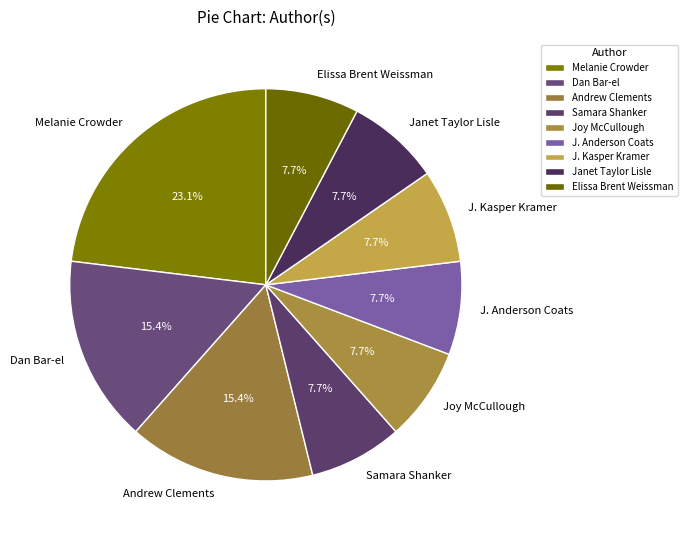

Which has a higher value, Dan Bar-el or Joy McCullough?

Dan Bar-el